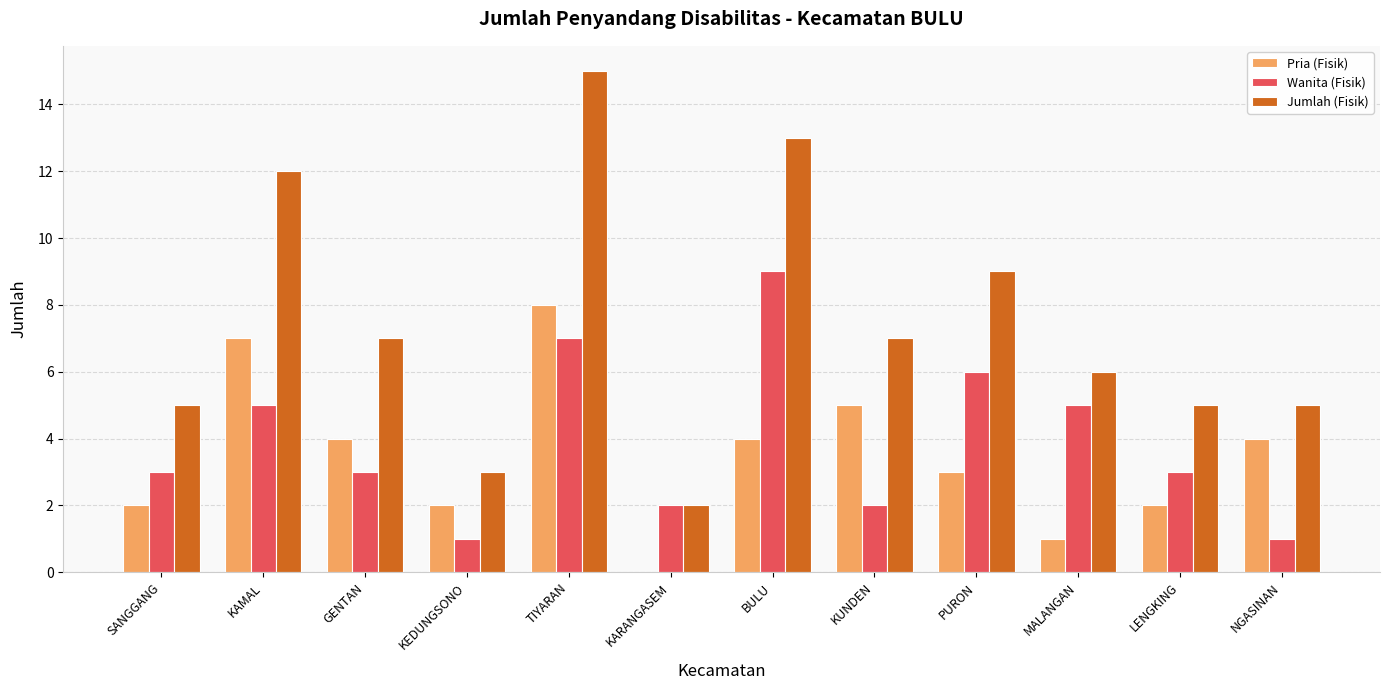

Which category has the highest value across all series?

TIYARAN